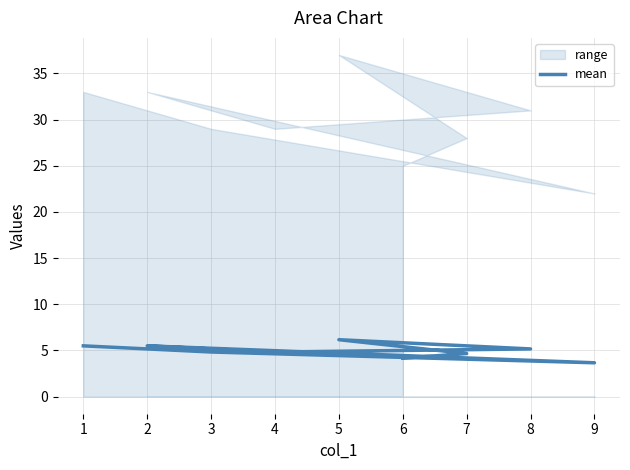

What is the change in value from 6 to 1?

+1.3